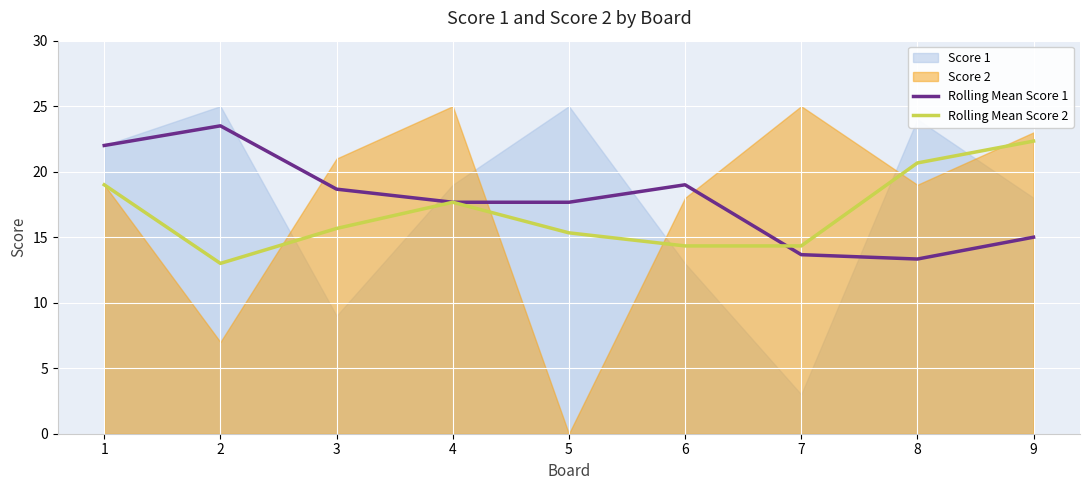

What is the minimum value for Rolling Mean Score 2?

13.0